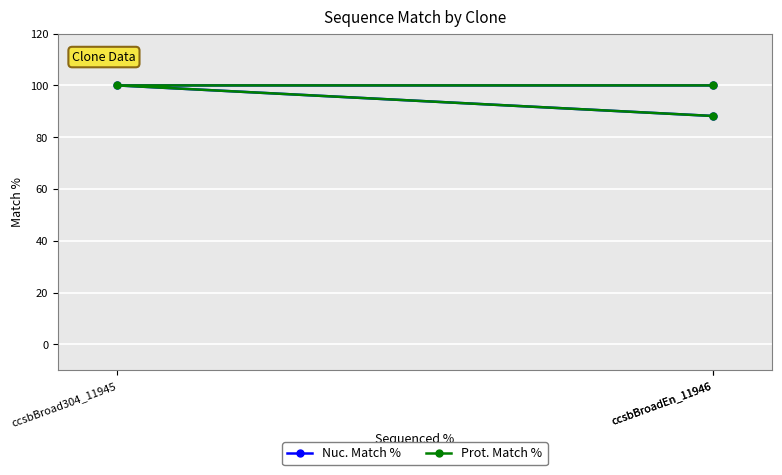

Which series has the widest spread of values?

Nuc. Match %